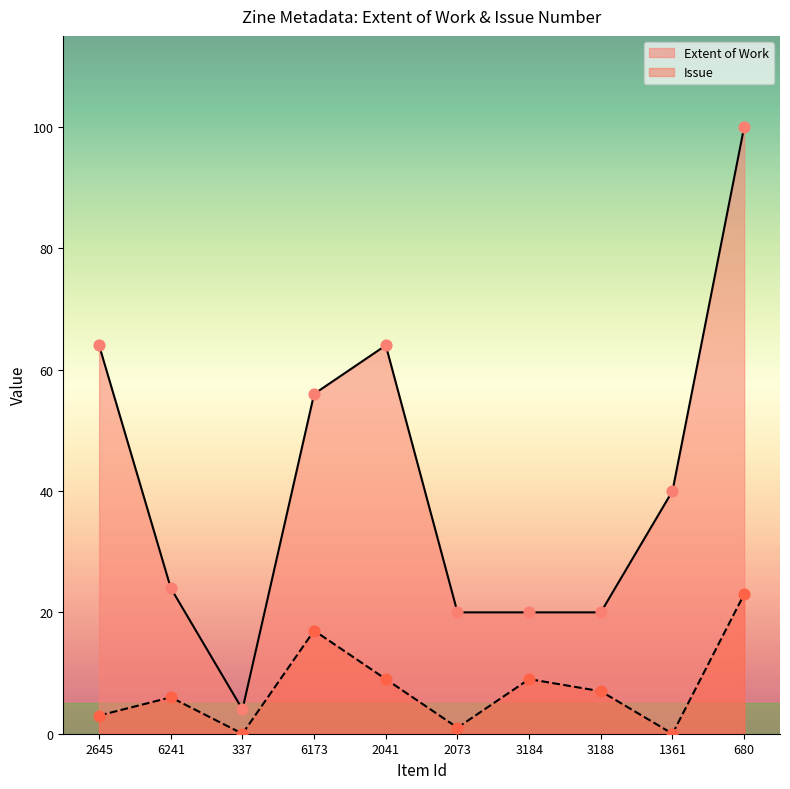

What is the total value across all series at 2073?

21